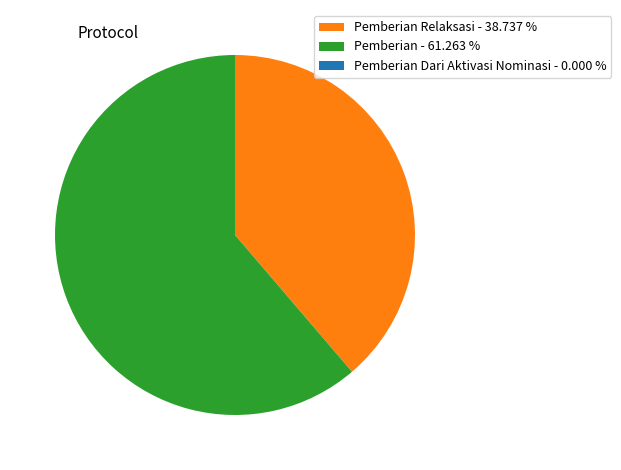

Which category accounts for the majority?

Pemberian - 61.263 %